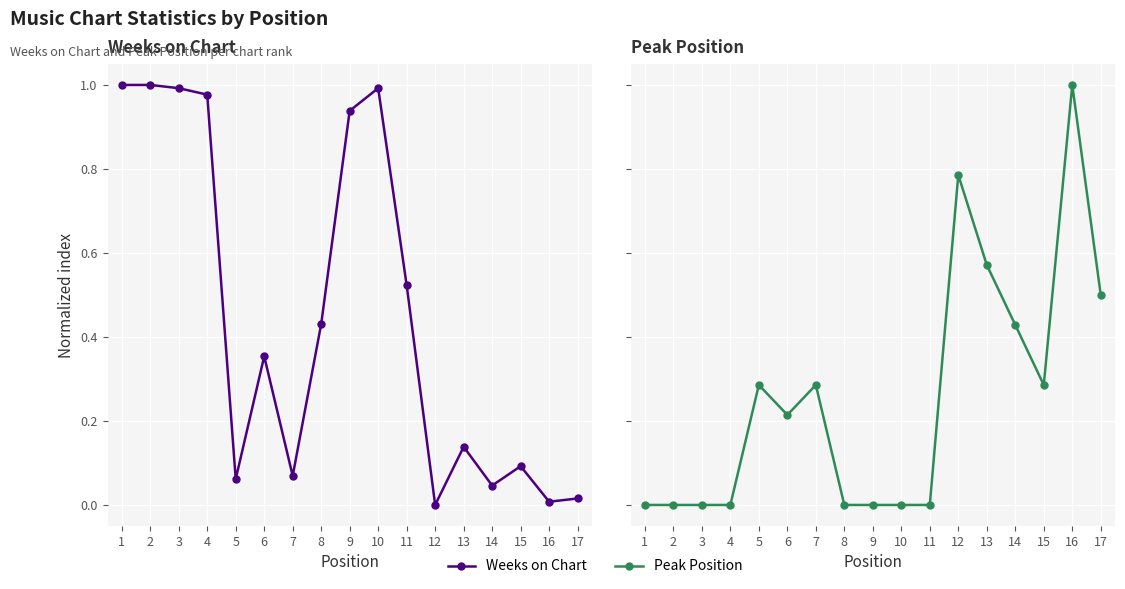

List the series in order of their overall mean, highest first.

Weeks on Chart, Peak Position